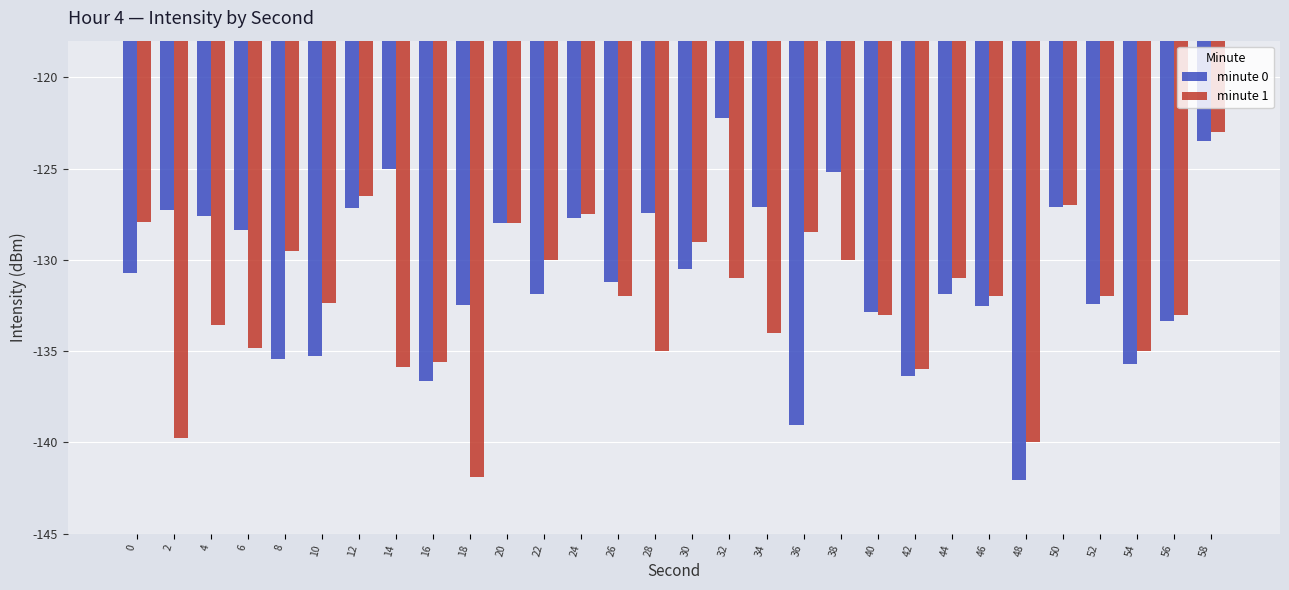

Which series has the largest range (max minus min)?

minute 0